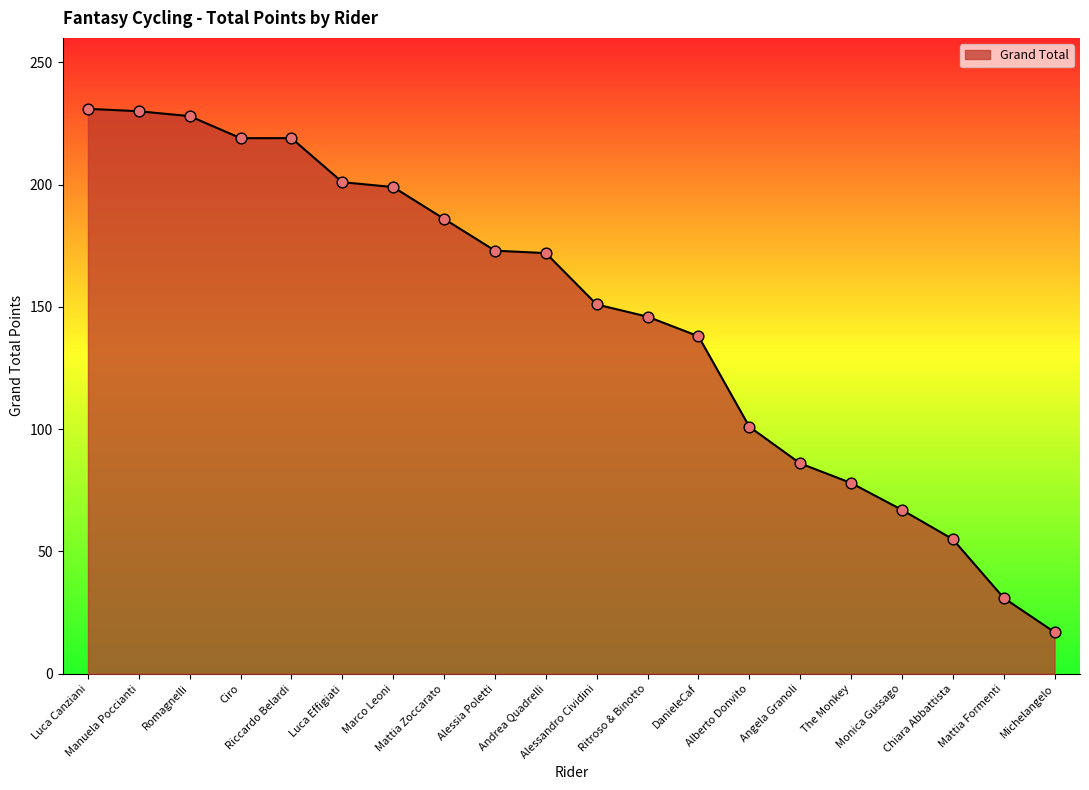

What is the change in value from Romagnelli to Monica Gussago?

-161